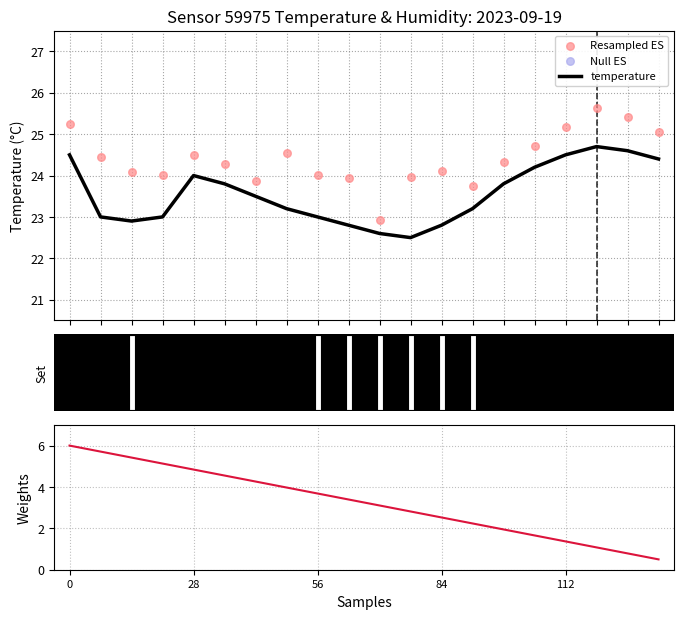

What is the minimum value for temperature?

22.5